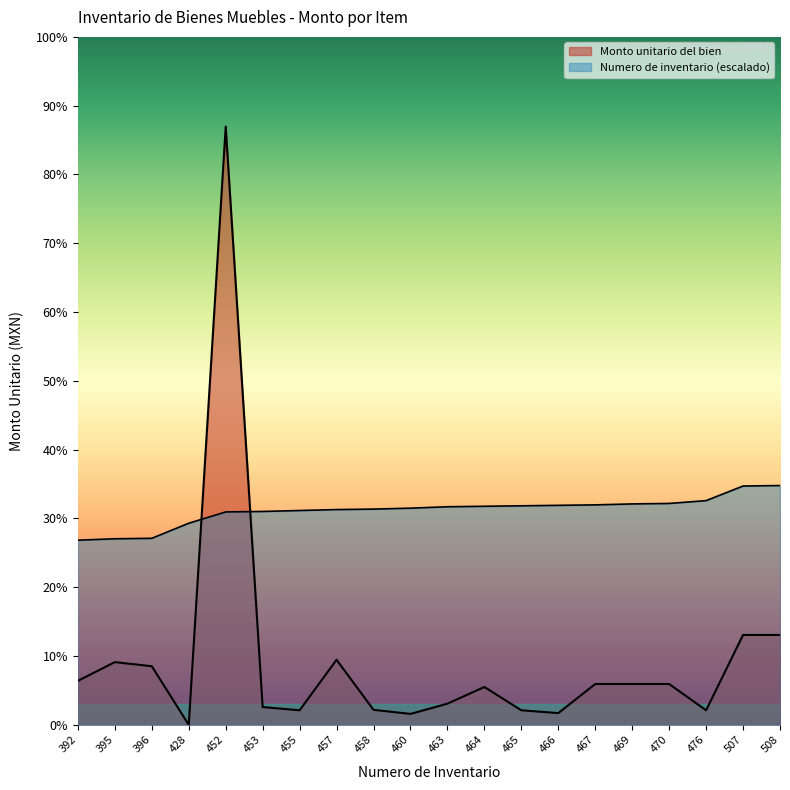

In Monto unitario del bien, how many points are lower than both neighbors (excluding endpoints)?

5